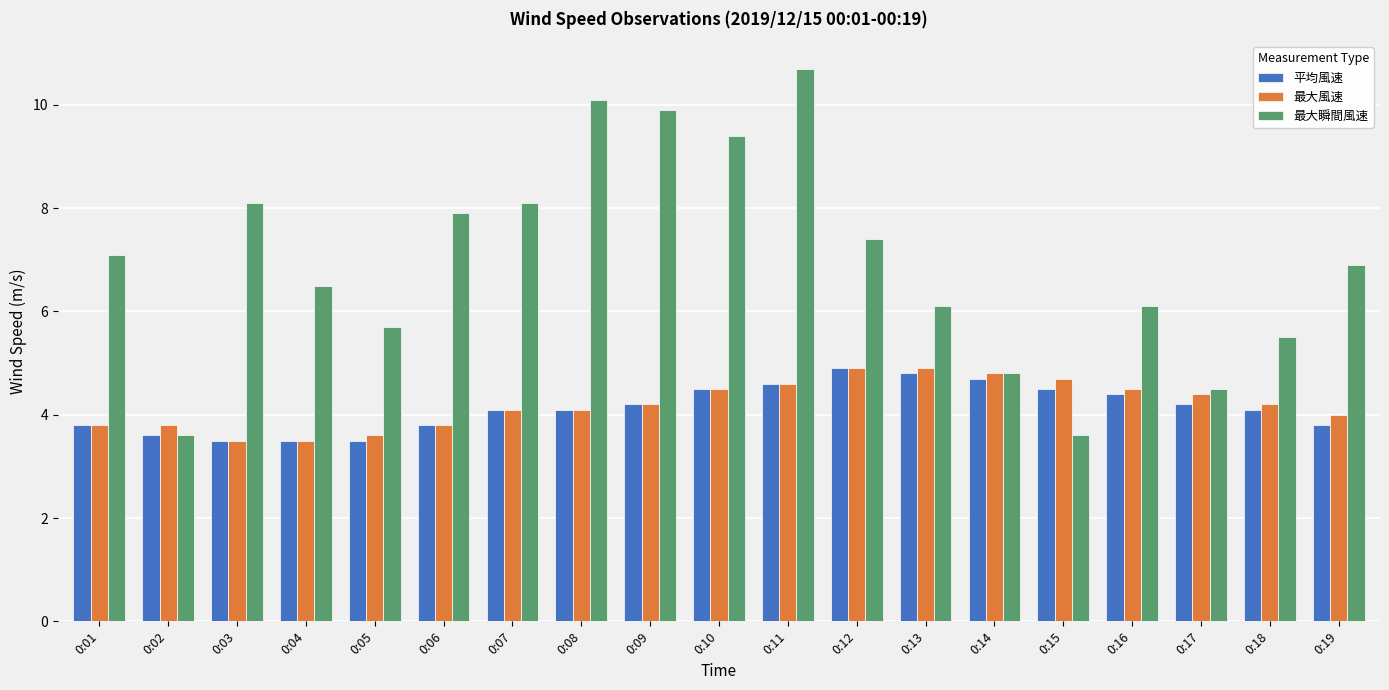

How many distinct data groups are displayed?

3